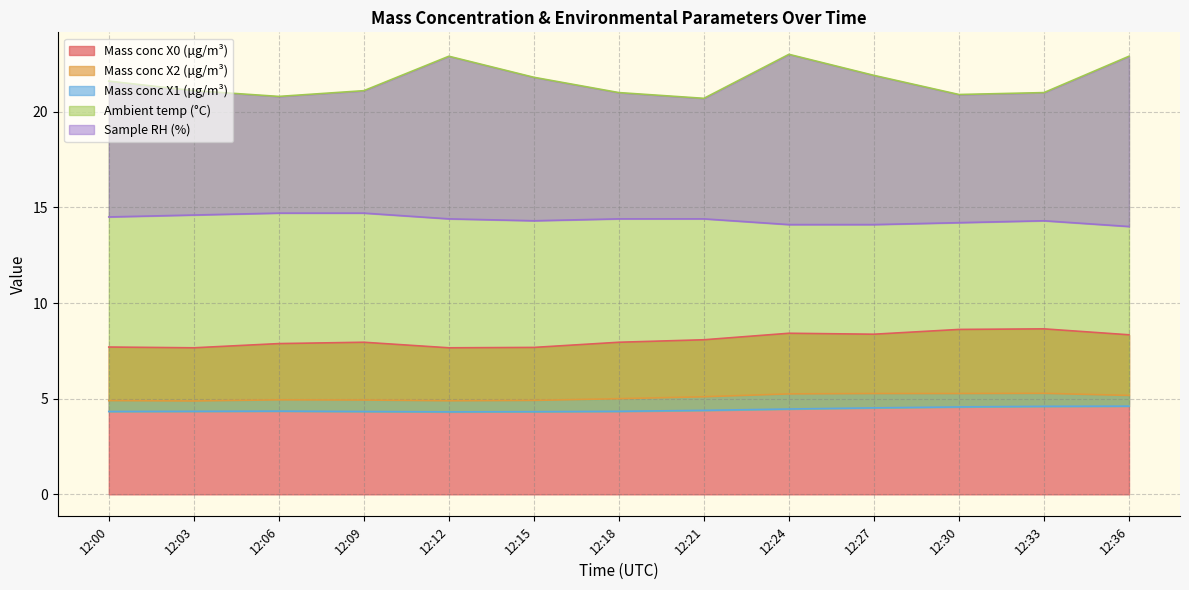

Where is Mass conc X2 (μg/m³) nearest to the value 5?

12:18